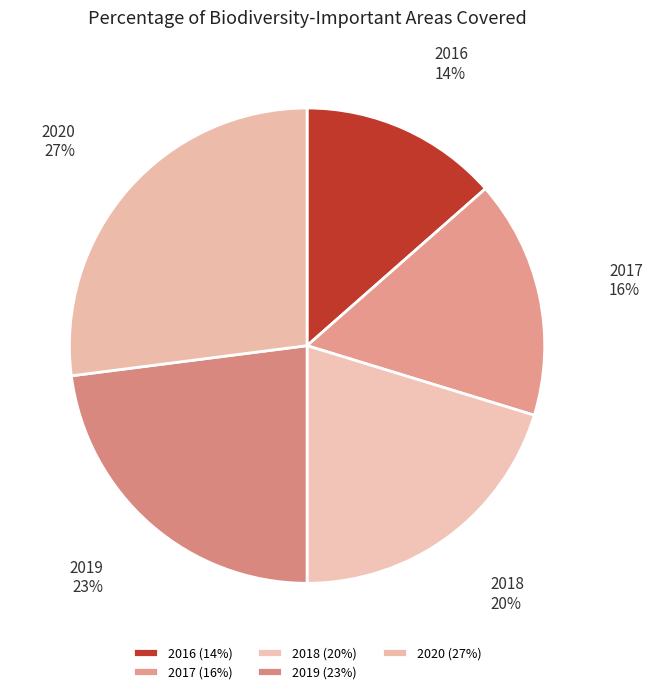

Which category has the biggest portion of the pie?

2020